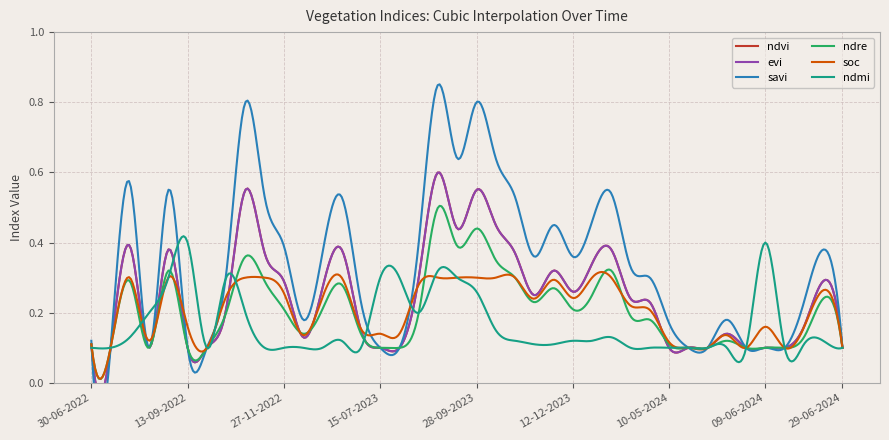

True or false: evi has more than 2 interior local peaks.

True